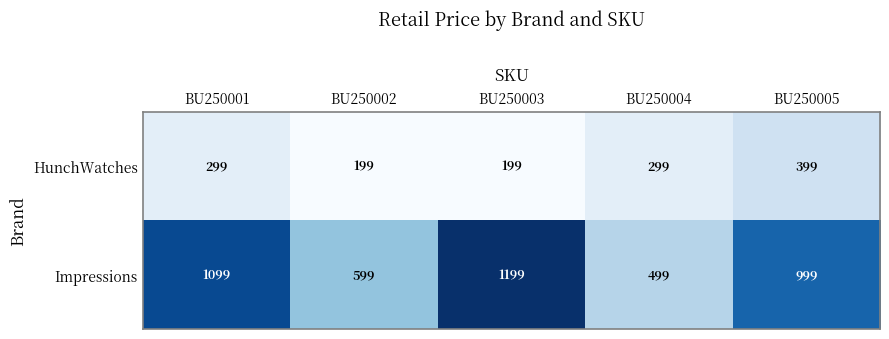

What is the greatest value displayed?

1199